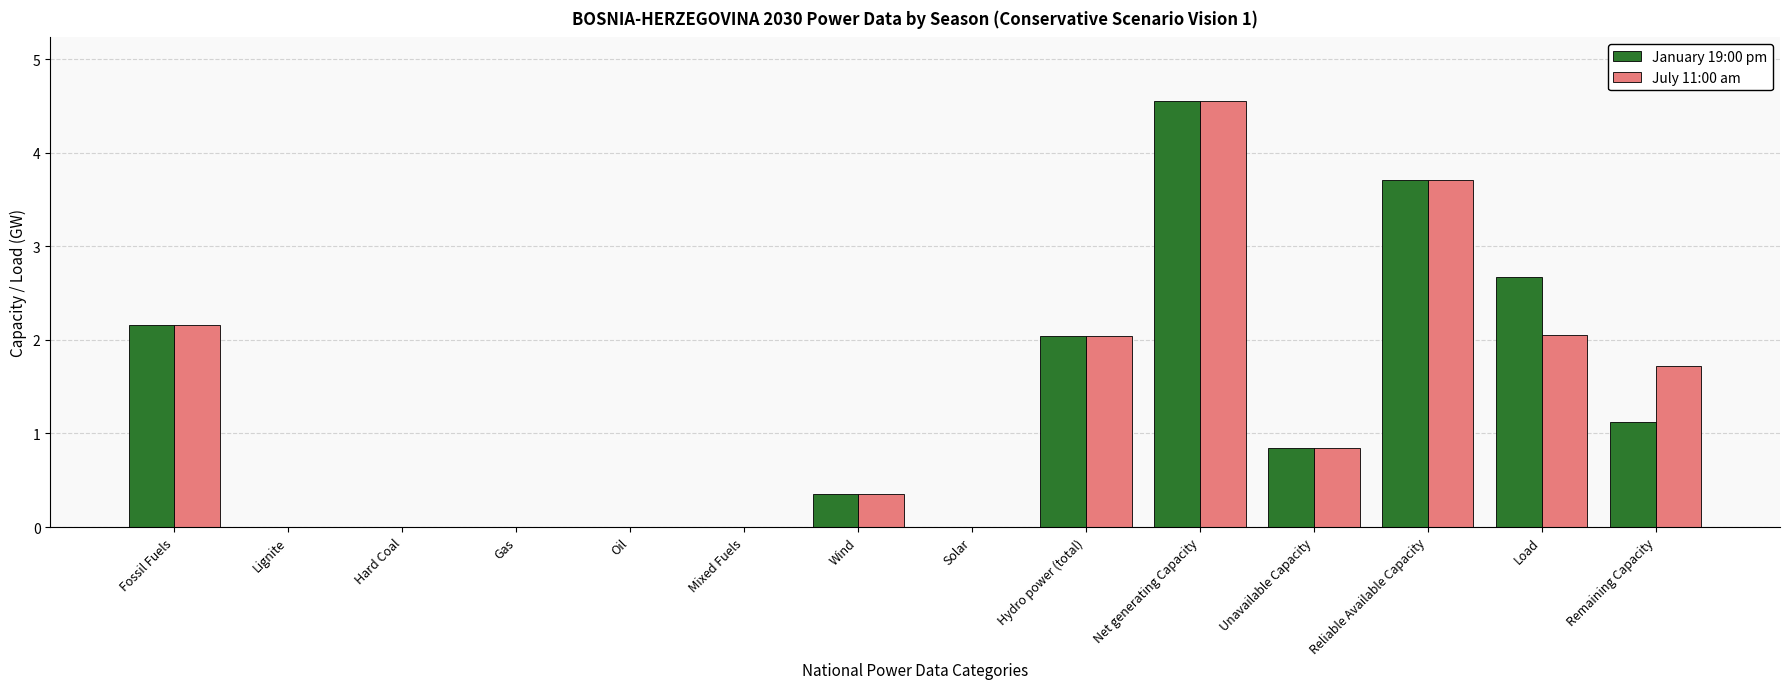

How many groups of bars are there?

14